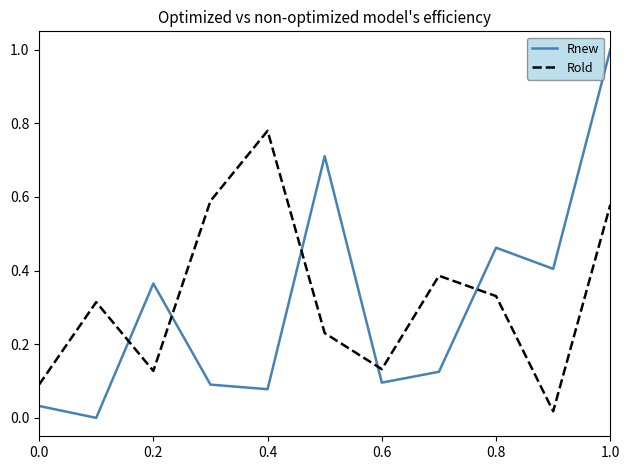

Rank the series by their maximum value, from highest to lowest.

Rnew, Rold